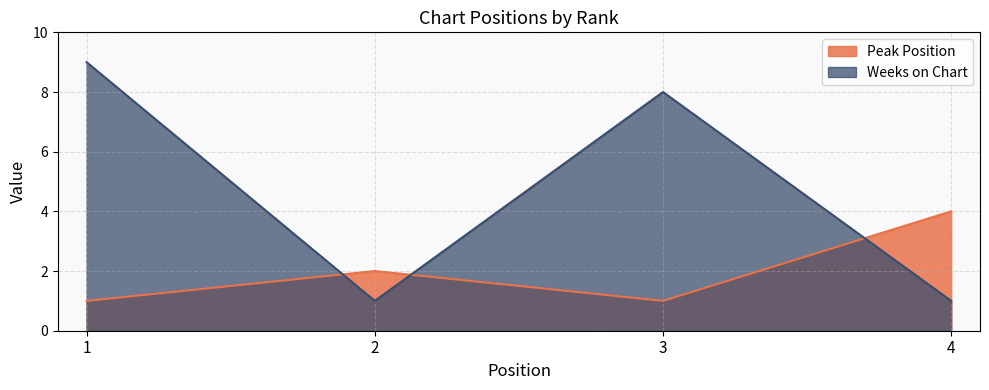

How many values in the Peak Position series are below 2?

2